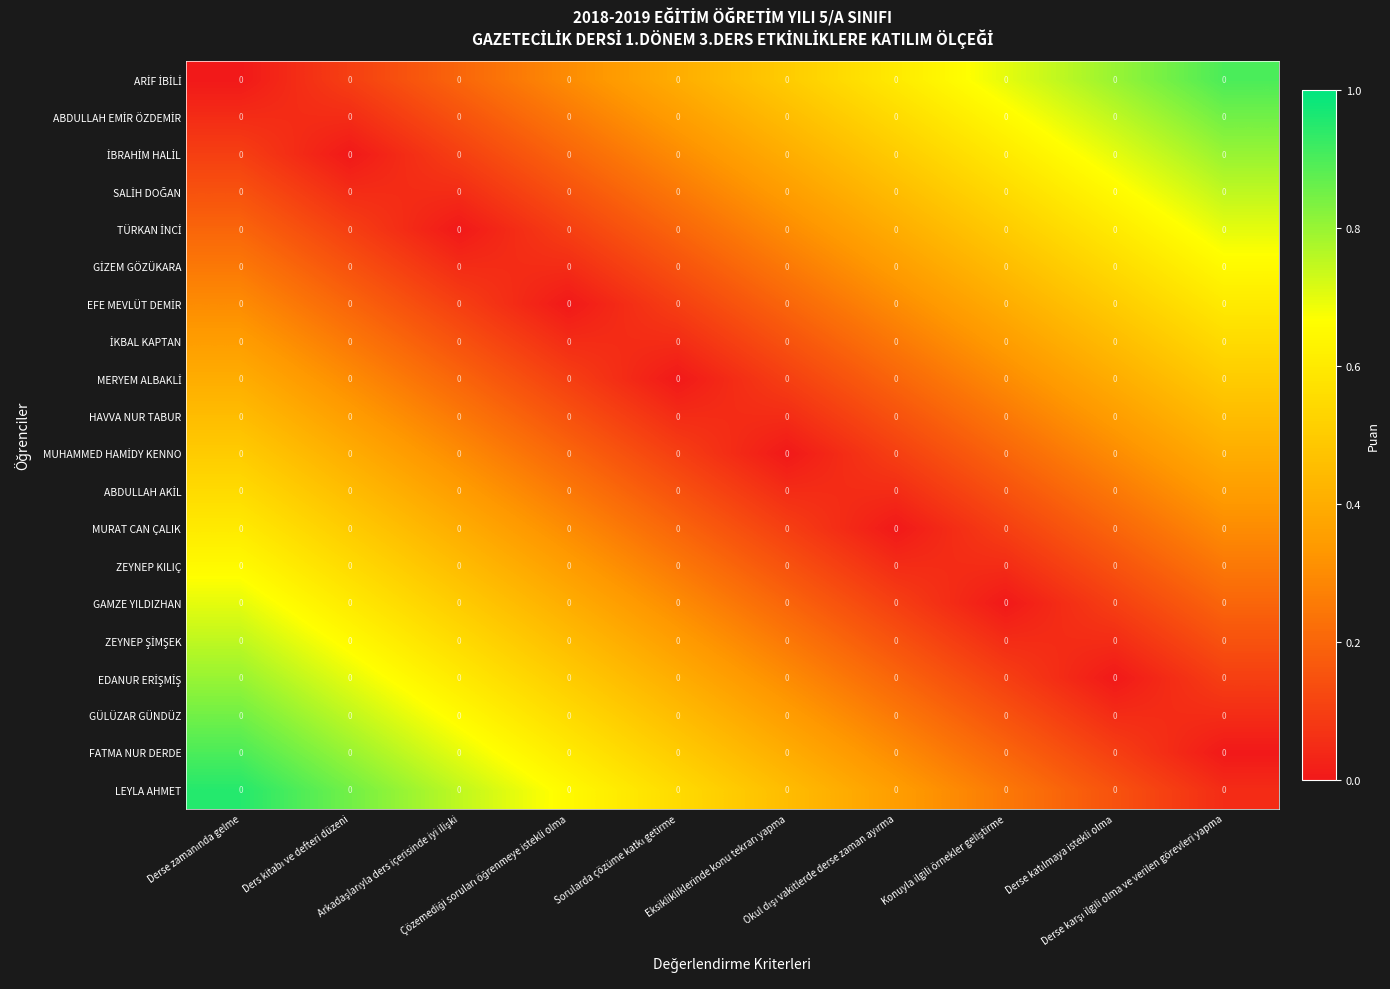

What is the sum of all GİZEM GÖZÜKARA values?

2.9